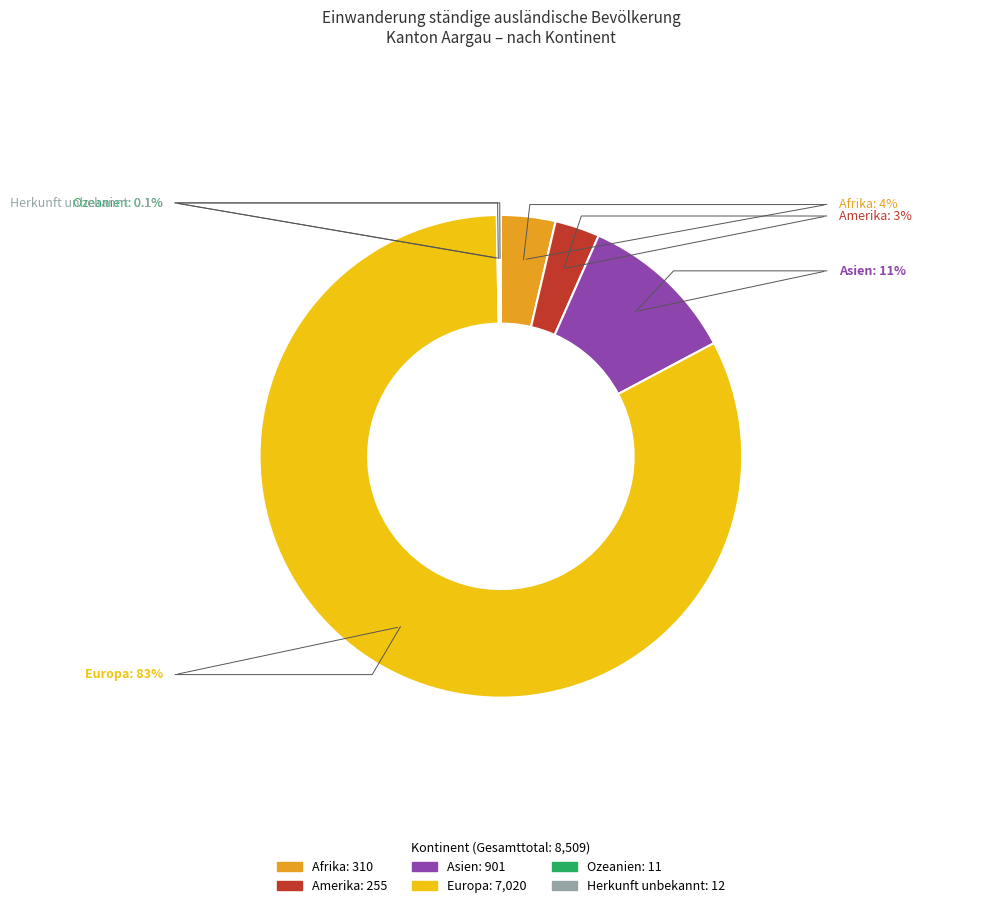

Count the number of slices in the pie.

6